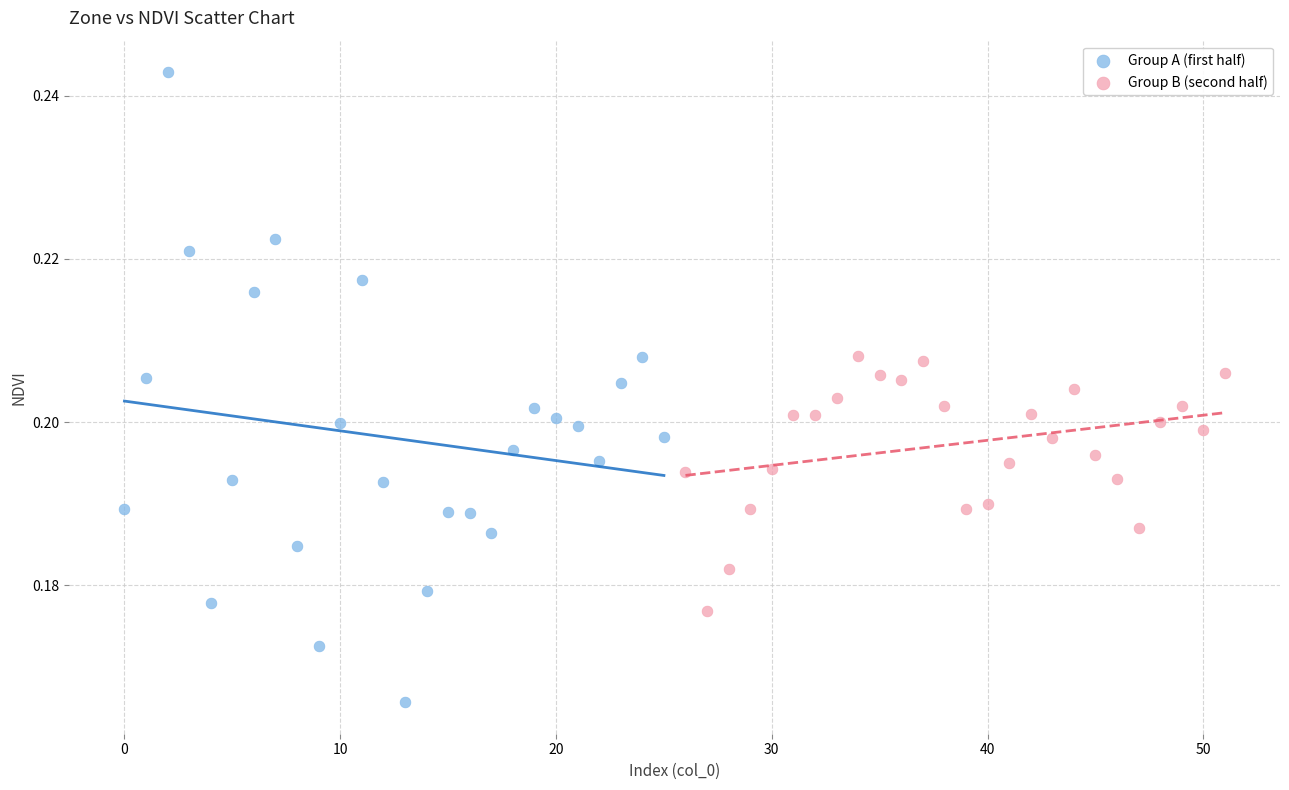

Which series contains the highest Y value?

Group A (first half)